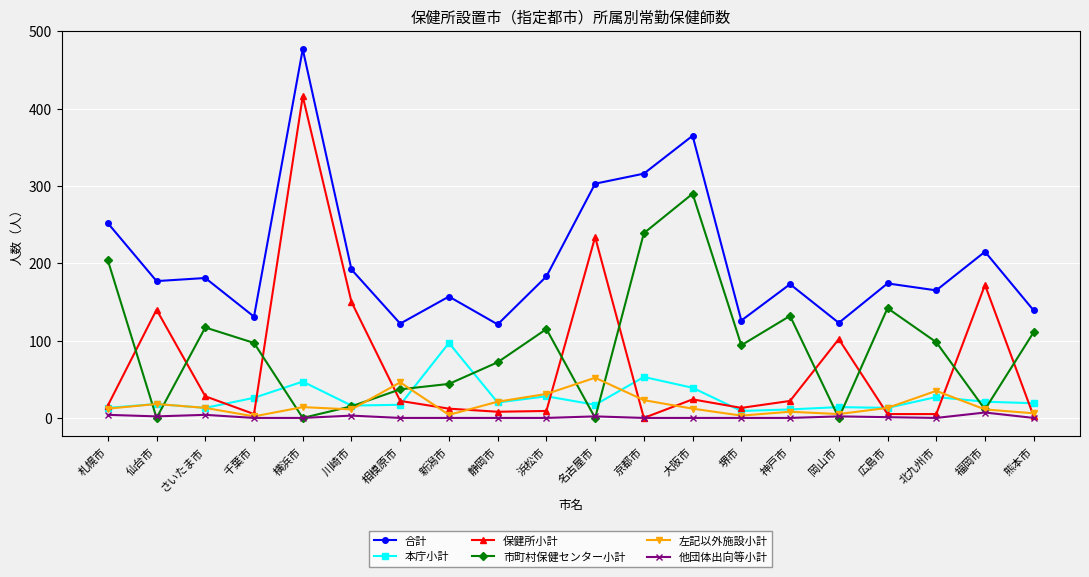

What is the difference between the maximum and minimum values in the 合計 series?

356